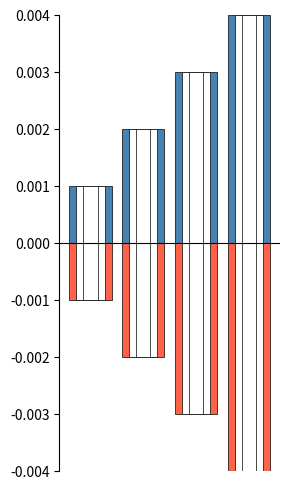

Count the number of categories in the chart.

4